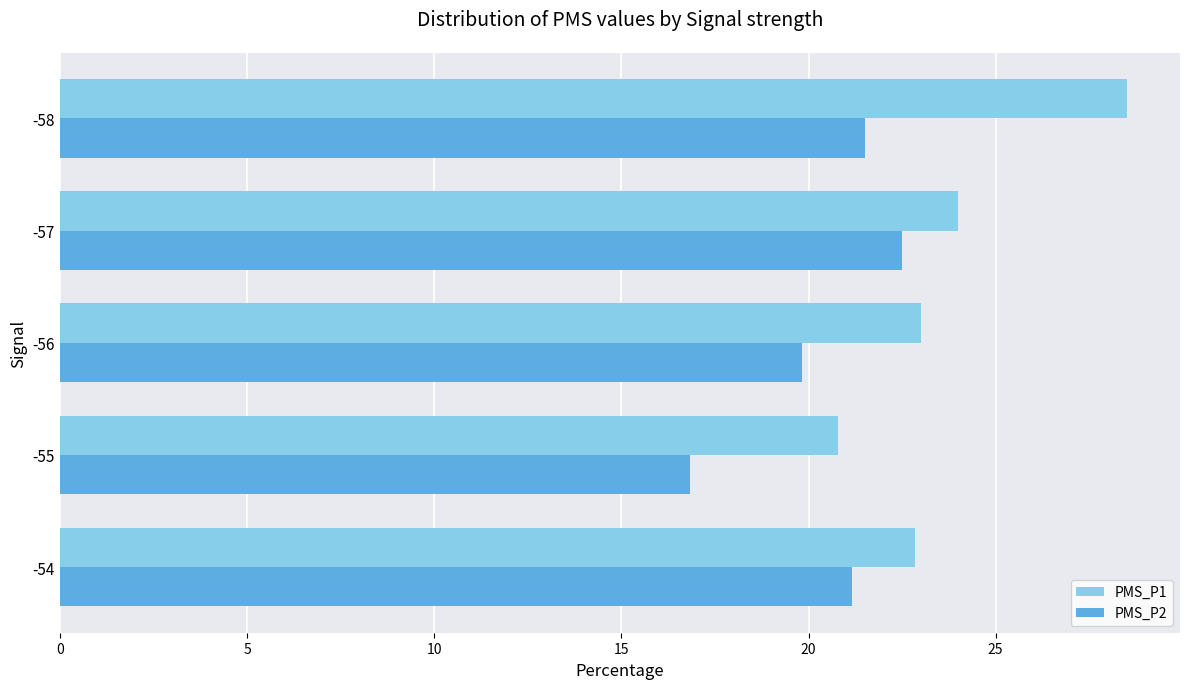

Which series has the largest total across all categories?

PMS_P1